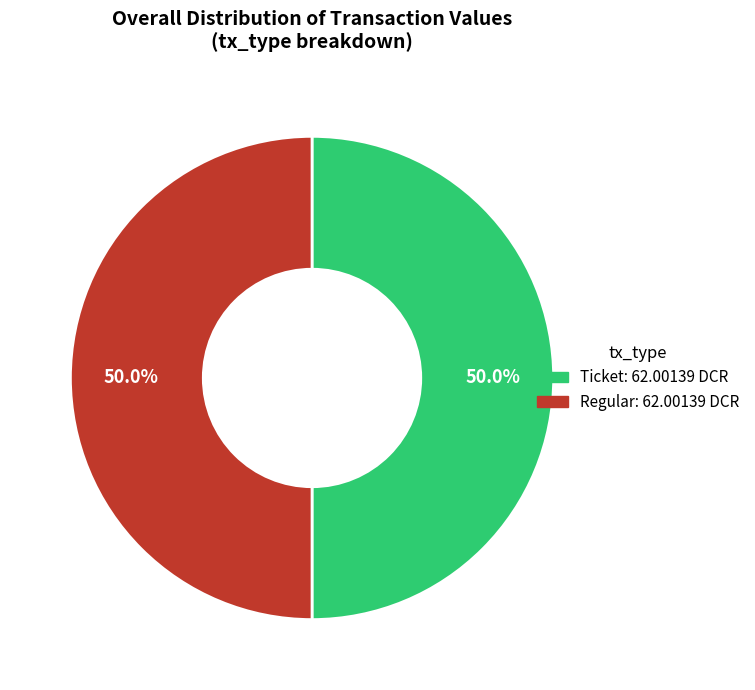

What is the ratio of the value at Ticket: 62.00139 DCR to the value at Regular: 62.00139 DCR?

1.0